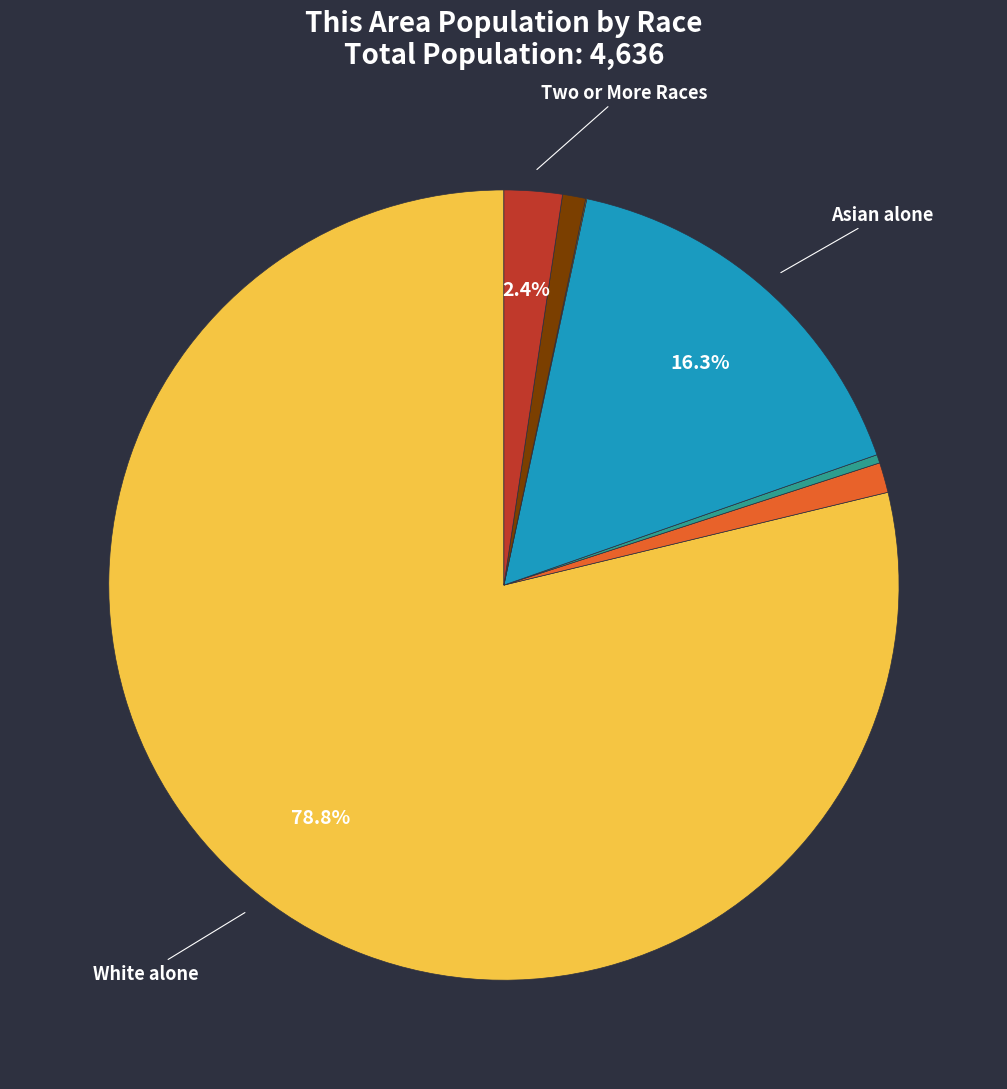

Is there any slice that represents more than half of the pie?

Yes